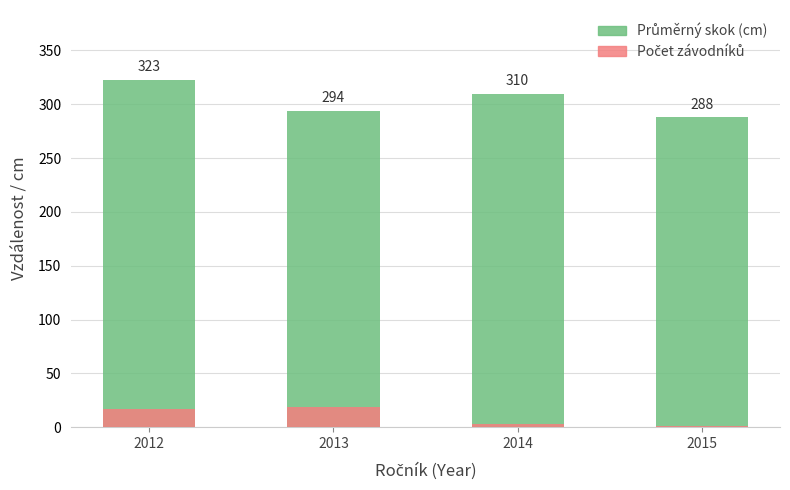

How many values in the Průměrný skok (cm) series exceed 310?

1